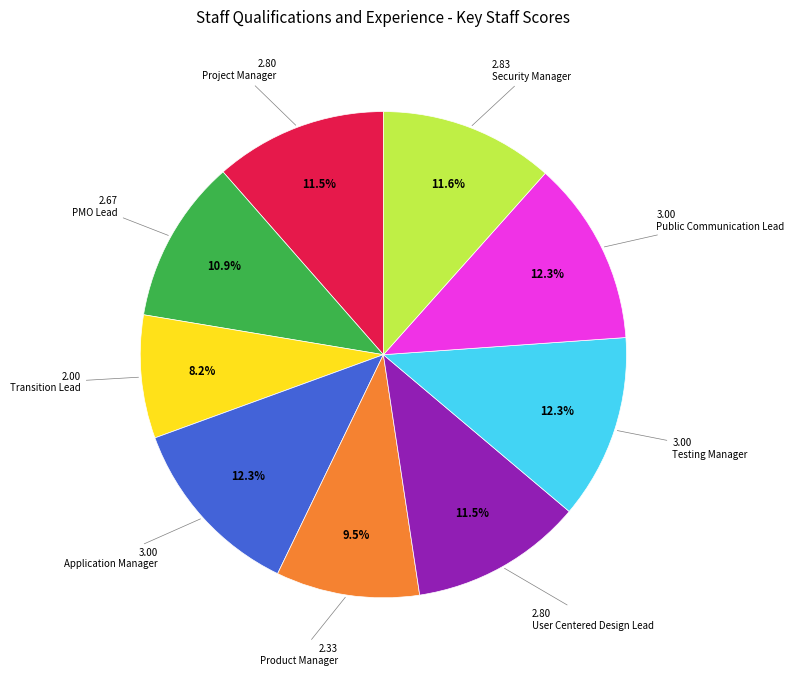

Does any single category account for the majority?

No